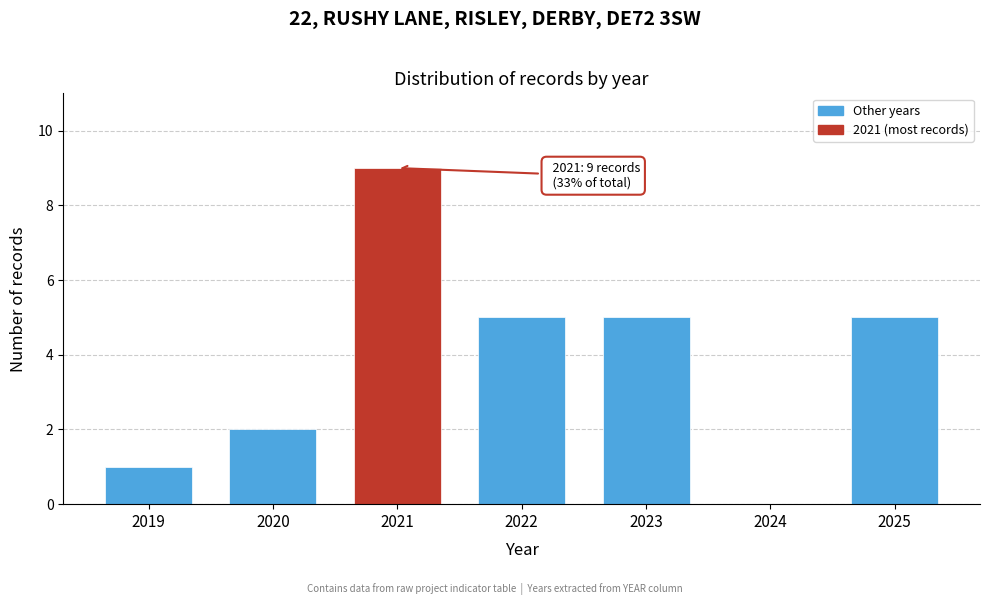

Reading left to right, what are all the values shown in this chart?

2019=1	2020=2	2021=9	2022=5	2023=5	2024=0	2025=5